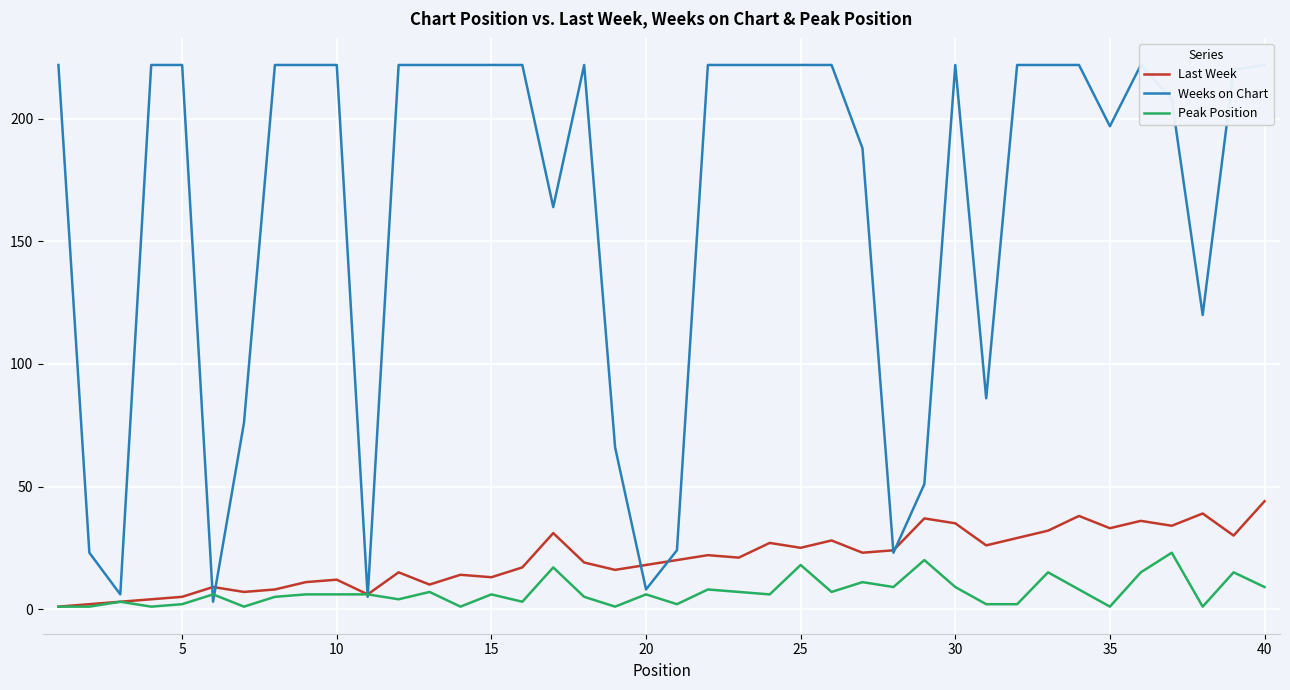

At how many categories does at least one series exceed 196?

26